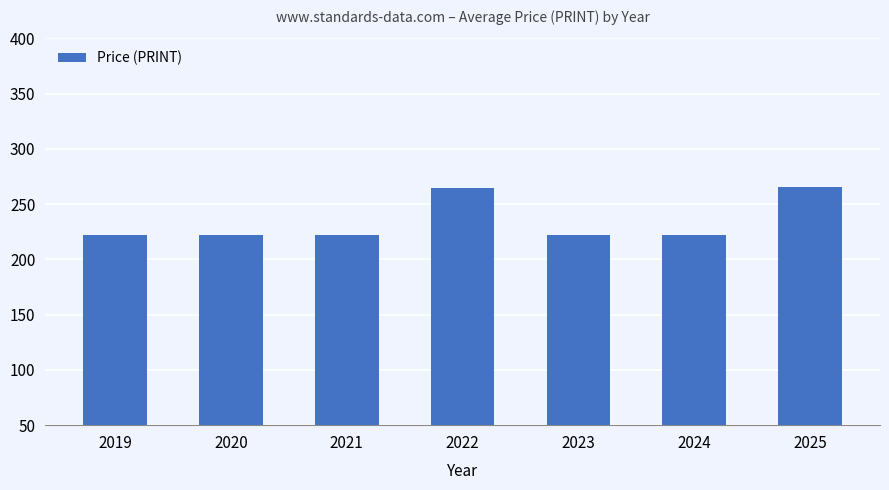

What is the value of the 4th bar from the left?

265.0